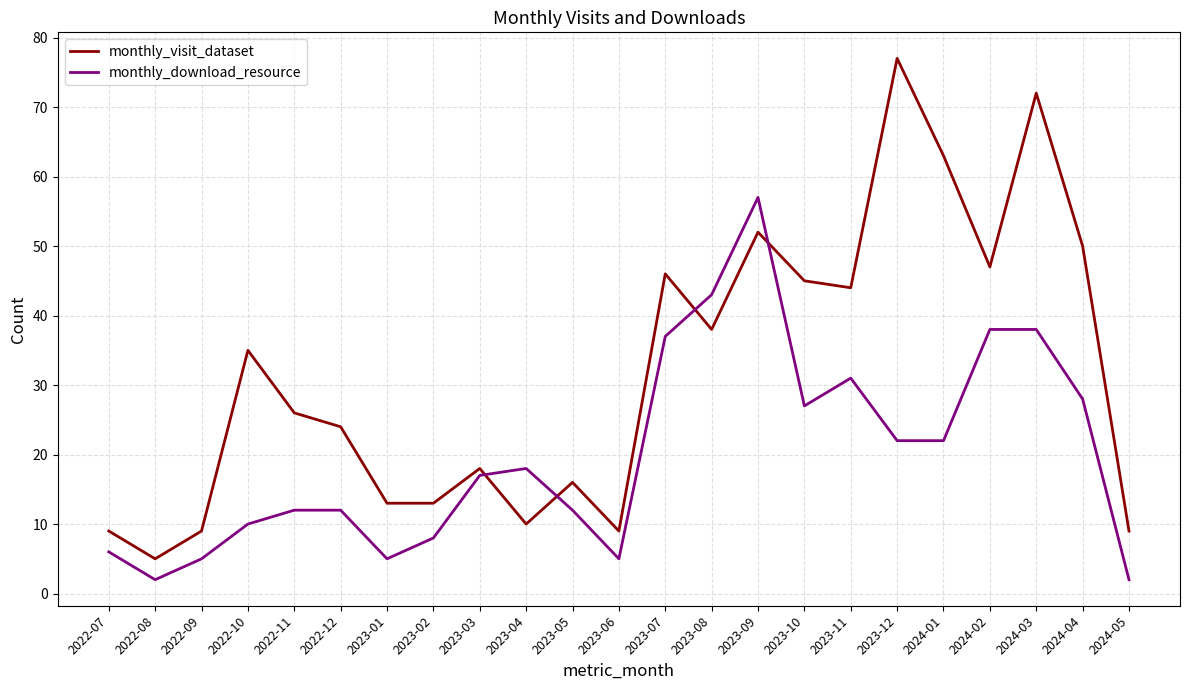

What is the lowest value of the monthly_visit_dataset series?

5